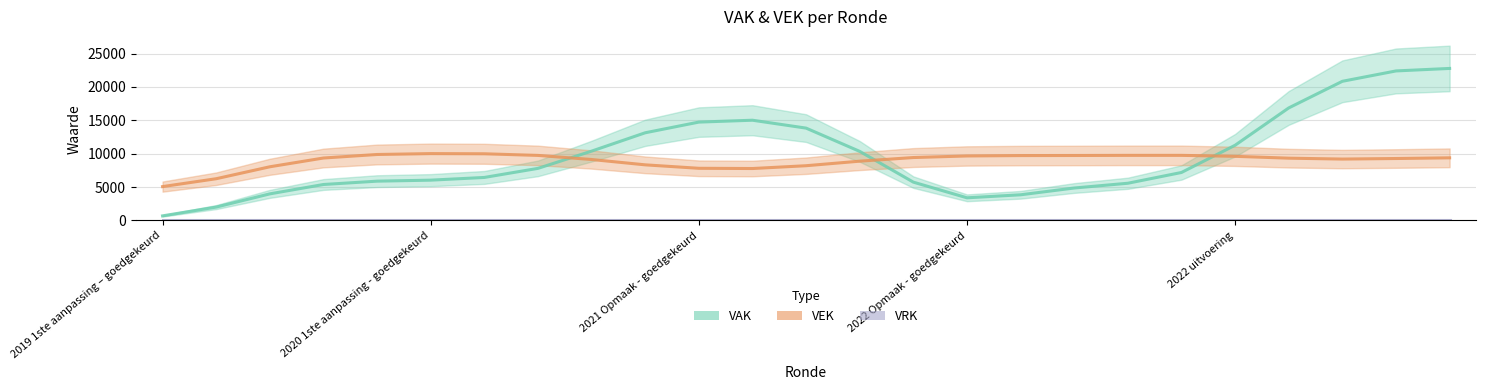

True or false: VRK and VEK intersect in this chart.

False